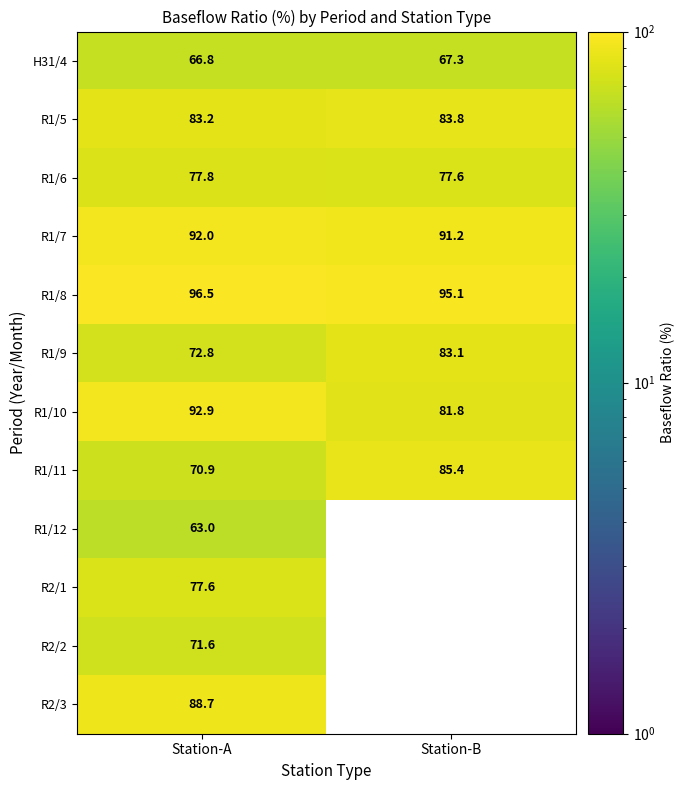

Where is R1/10 nearest to the value 87?

Station-B